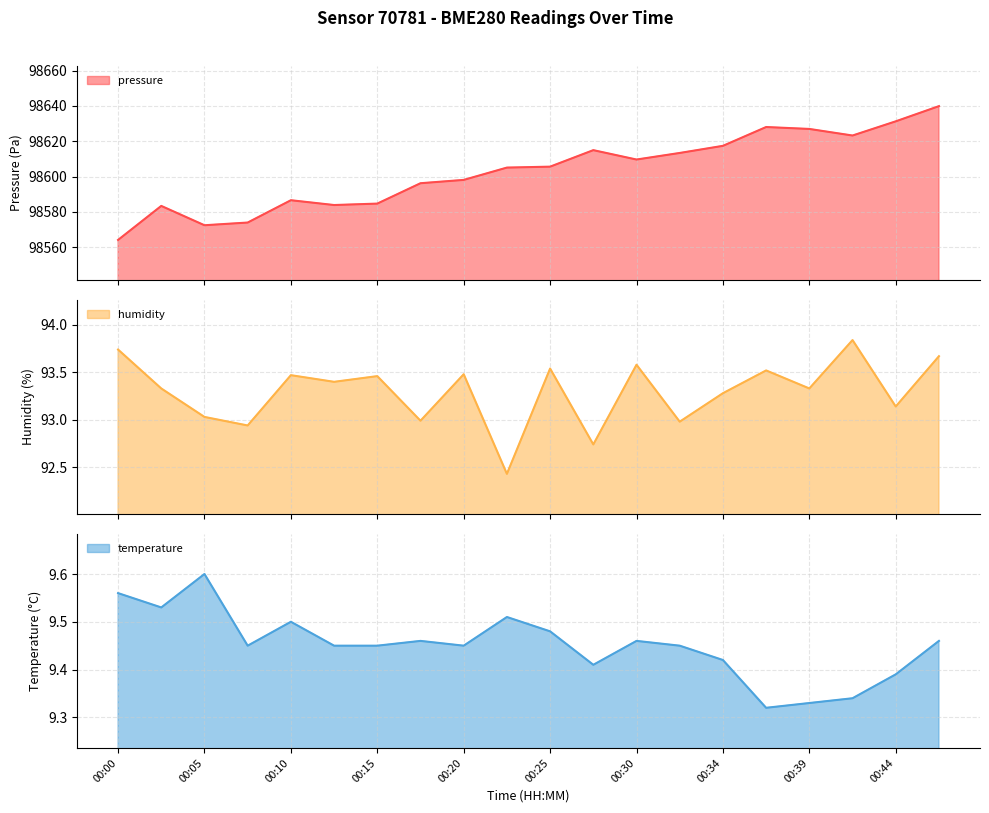

True or false: temperature line and pressure line cross at least once.

False